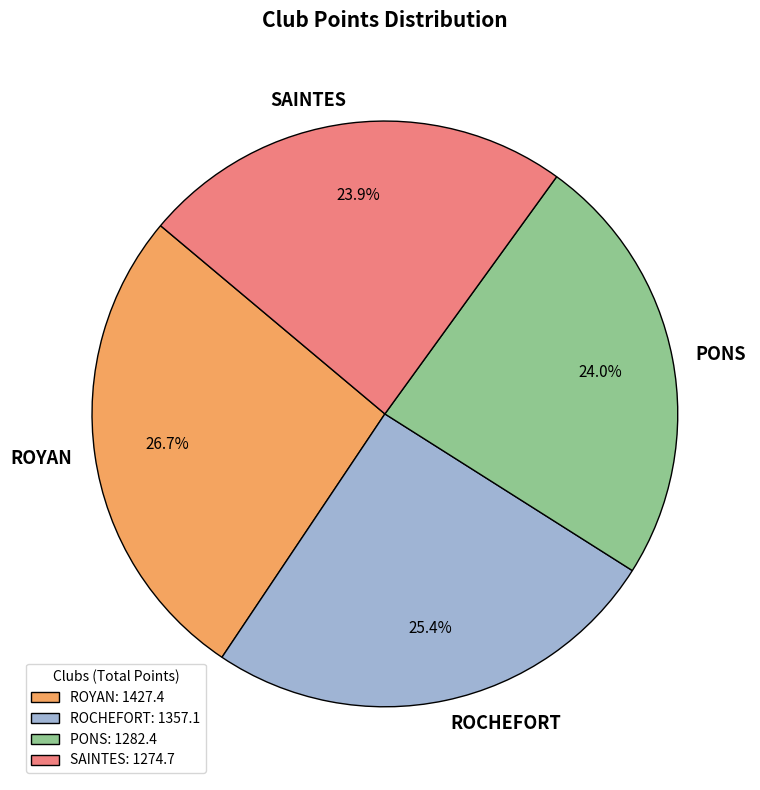

How many slices are in this pie chart?

4